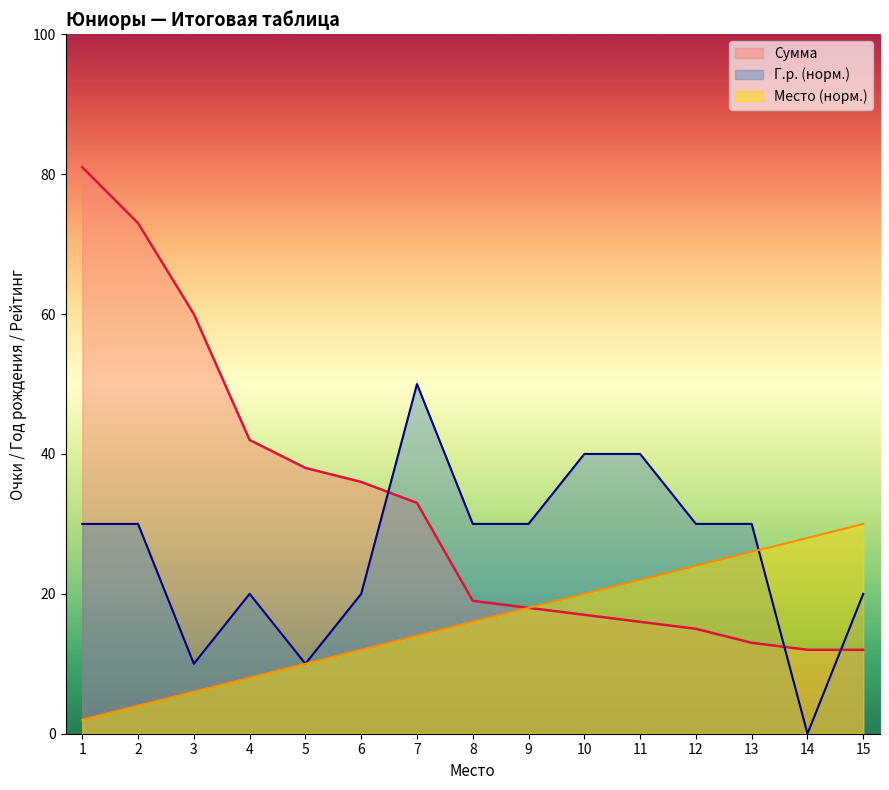

True or false: Сумма and Место intersect in this chart.

False